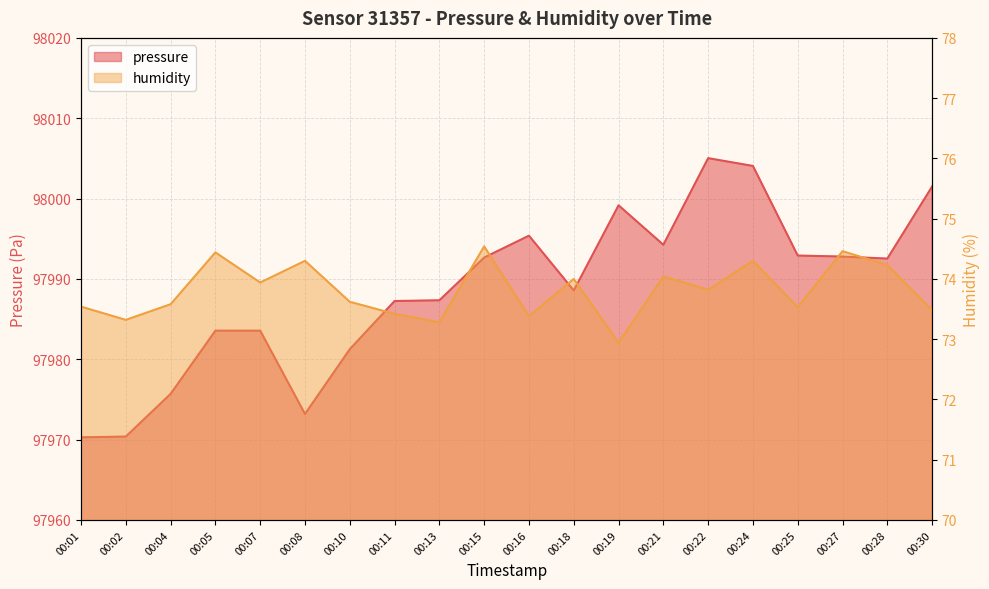

List the labels in order of pressure value, smallest first.

00:01, 00:02, 00:08, 00:04, 00:10, 00:05, 00:07, 00:11, 00:13, 00:18, 00:28, 00:15, 00:27, 00:25, 00:21, 00:16, 00:19, 00:30, 00:24, 00:22